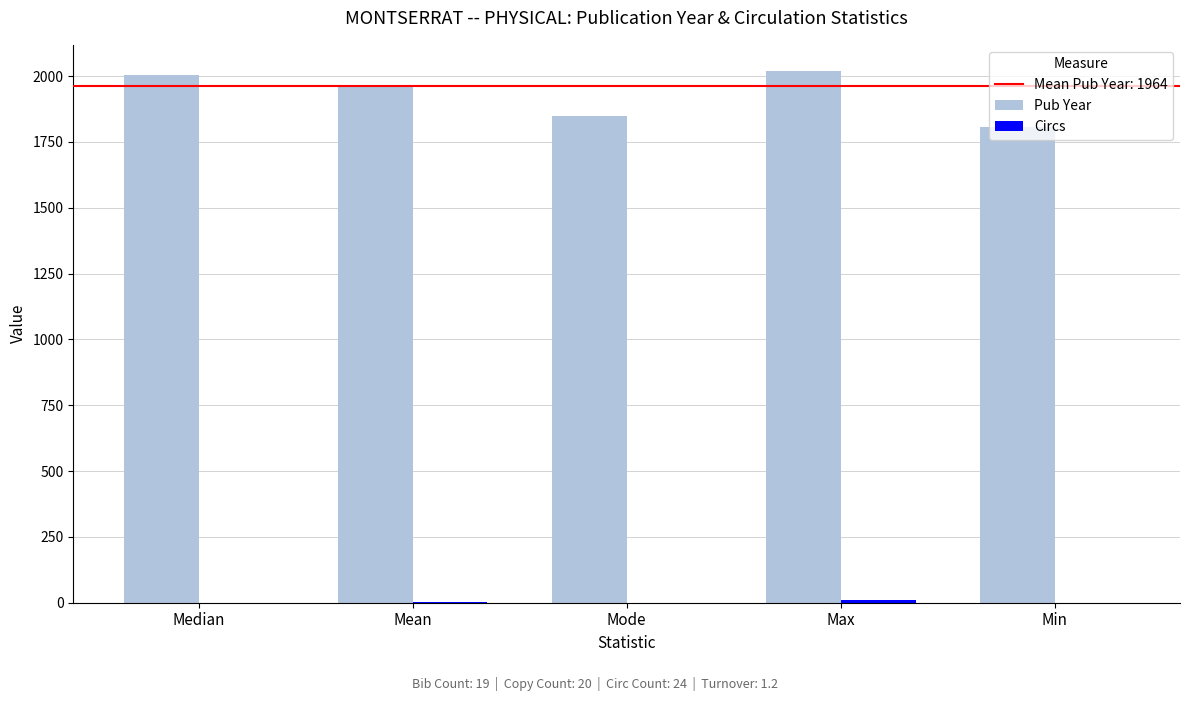

What is the sum of the Pub Year values at Mode and Median?

3853